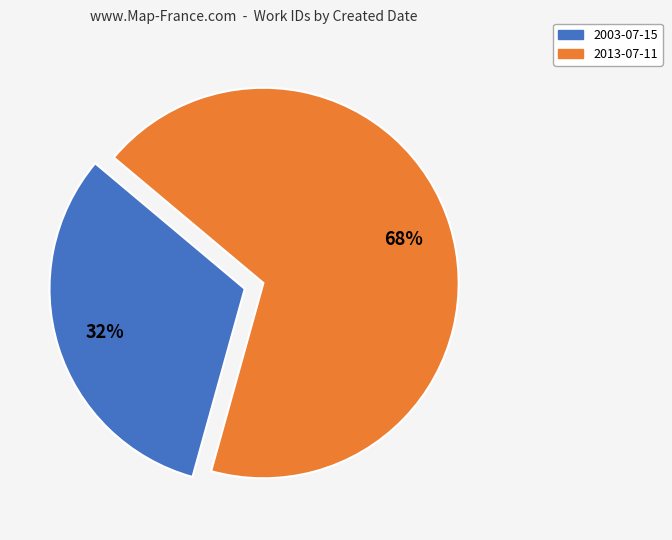

Do 2003-07-15 and 2013-07-11 together represent more than half of the pie?

Yes